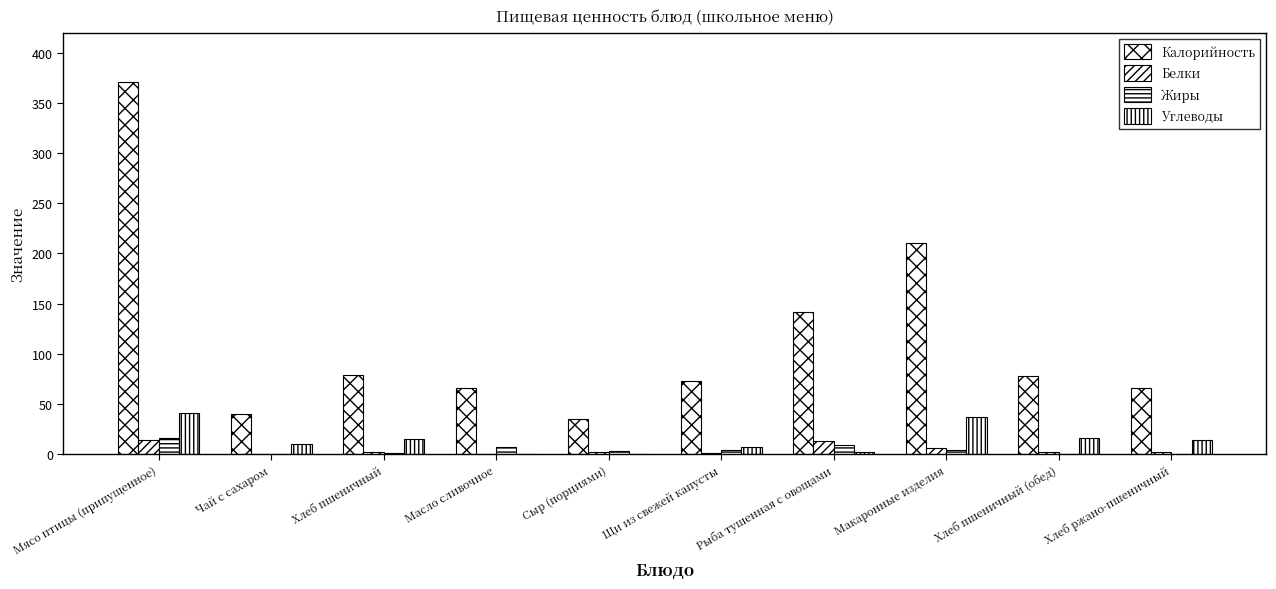

How many data points in Углеводы are above 13?

5